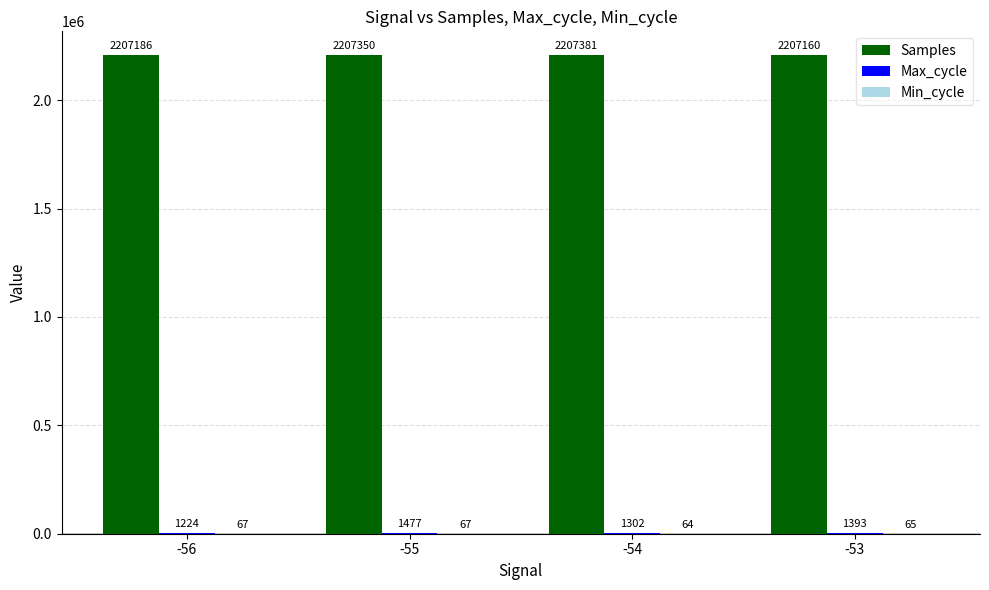

Which series changed the most between -56 and -54?

Samples